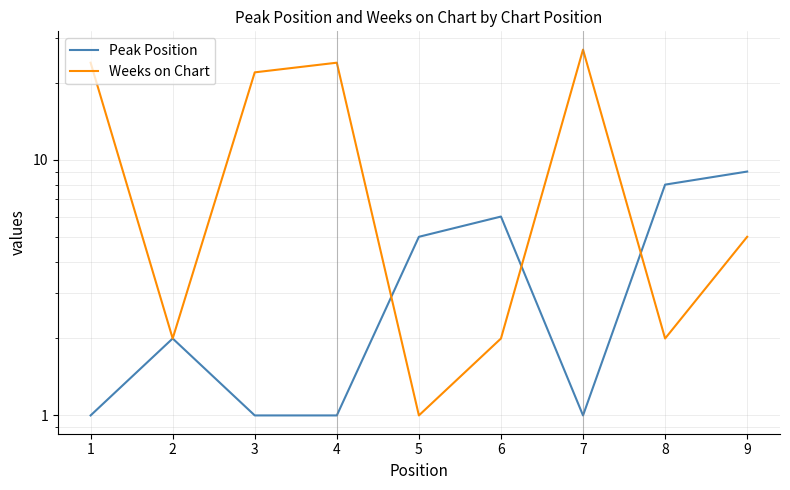

Rank the series by their average value, from lowest to highest.

Peak Position, Weeks on Chart